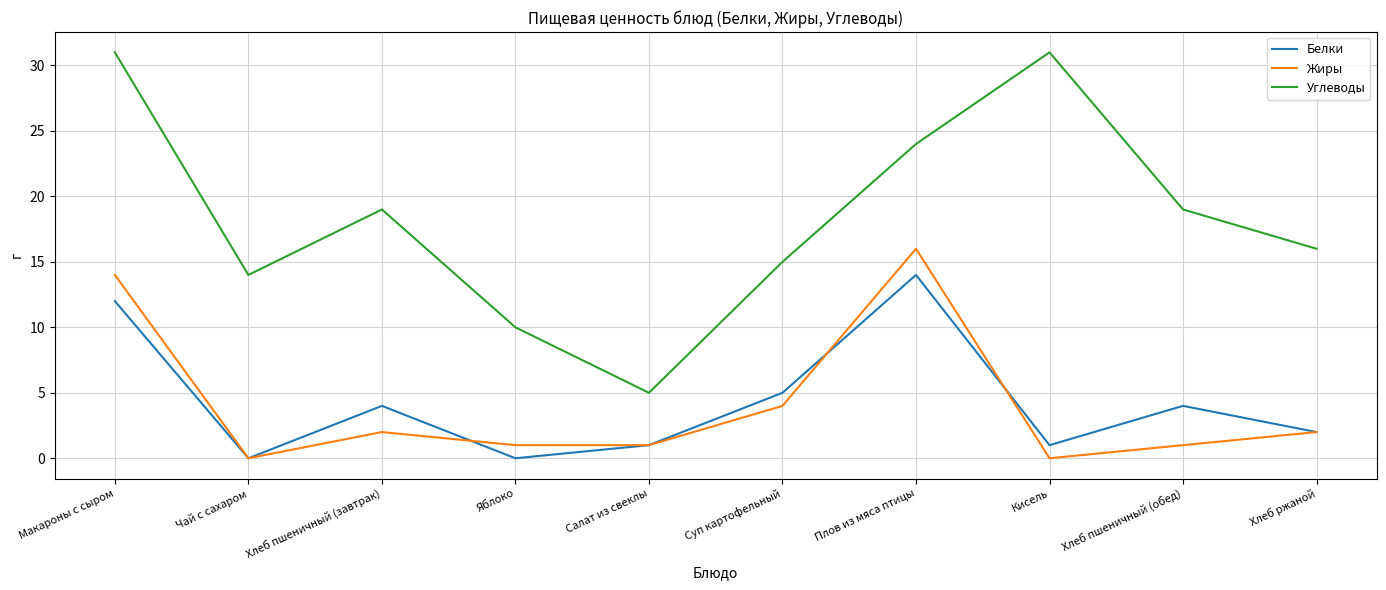

What is the sum of all Белки values?

43